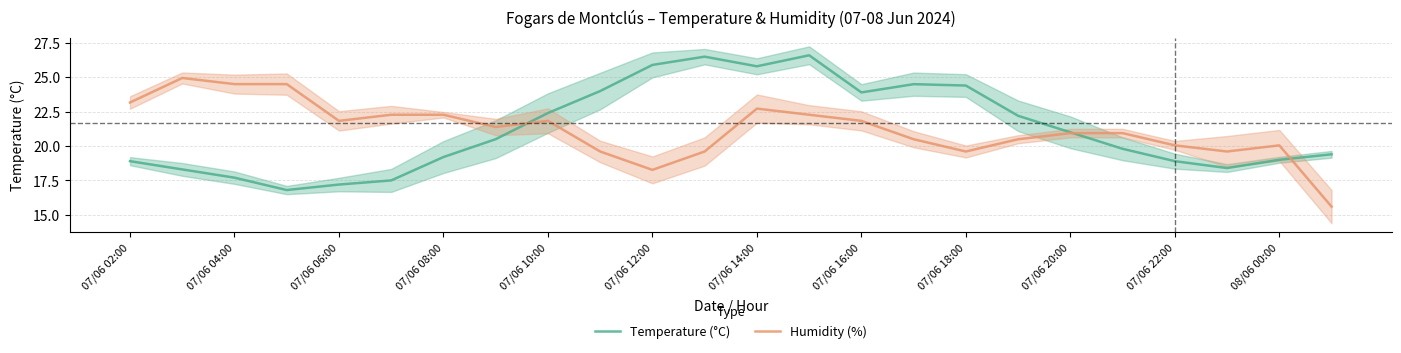

The value of Humidity (%) at 07/06 20:00 is 20.9. True or false?

True